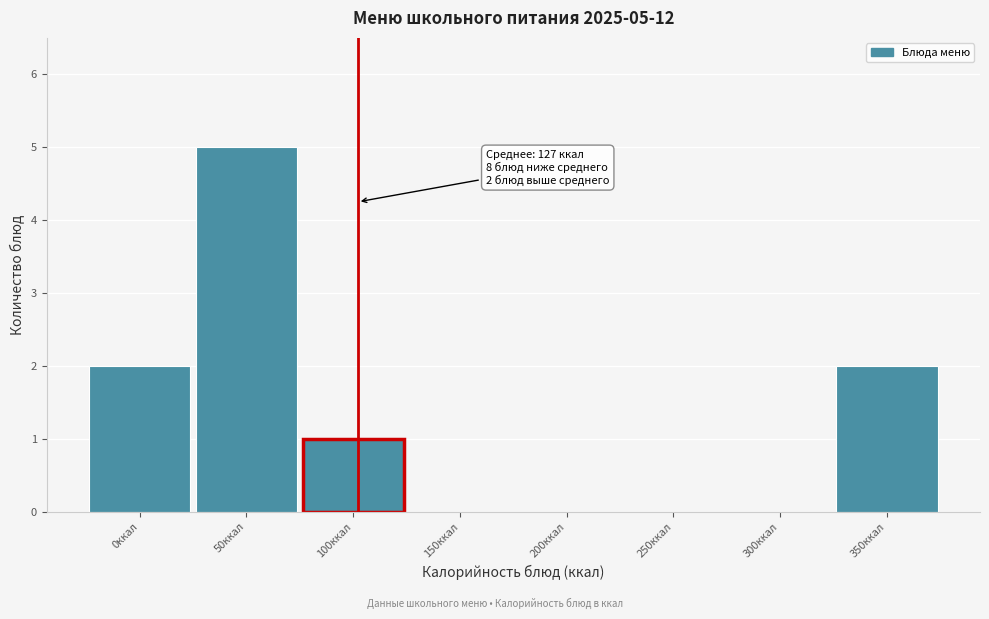

Reading left to right, transcribe all the data shown in this chart.

0ккал=2	50ккал=5	100ккал=1	150ккал=0	200ккал=0	250ккал=0	300ккал=0	350ккал=2